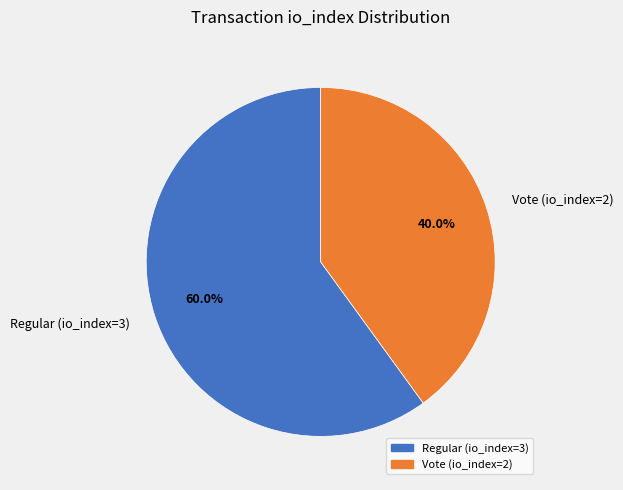

Which slice is the largest?

Regular (io_index=3)